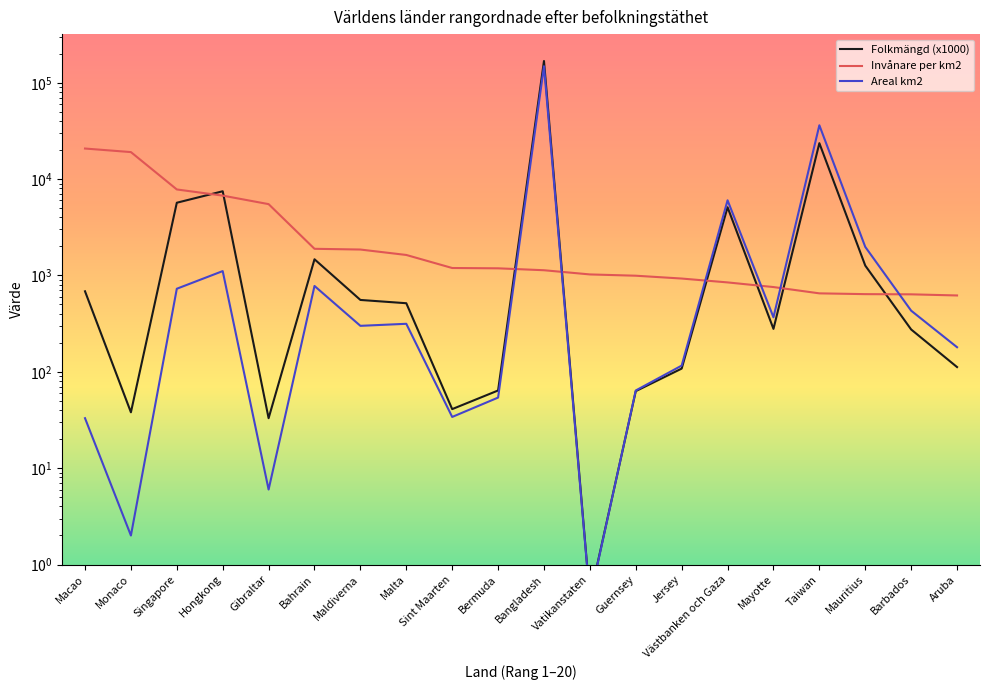

What is the greatest value displayed?

168220.0